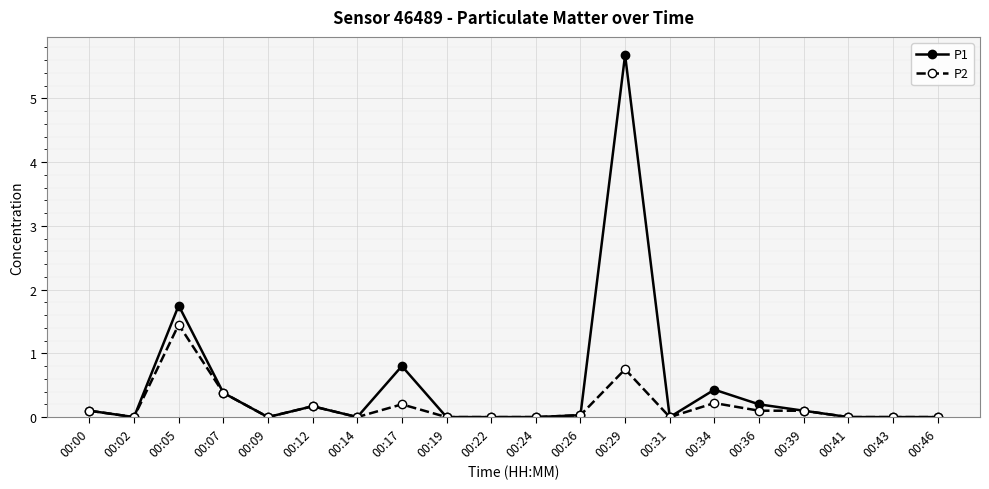

Which label corresponds to the largest value in the chart?

00:29